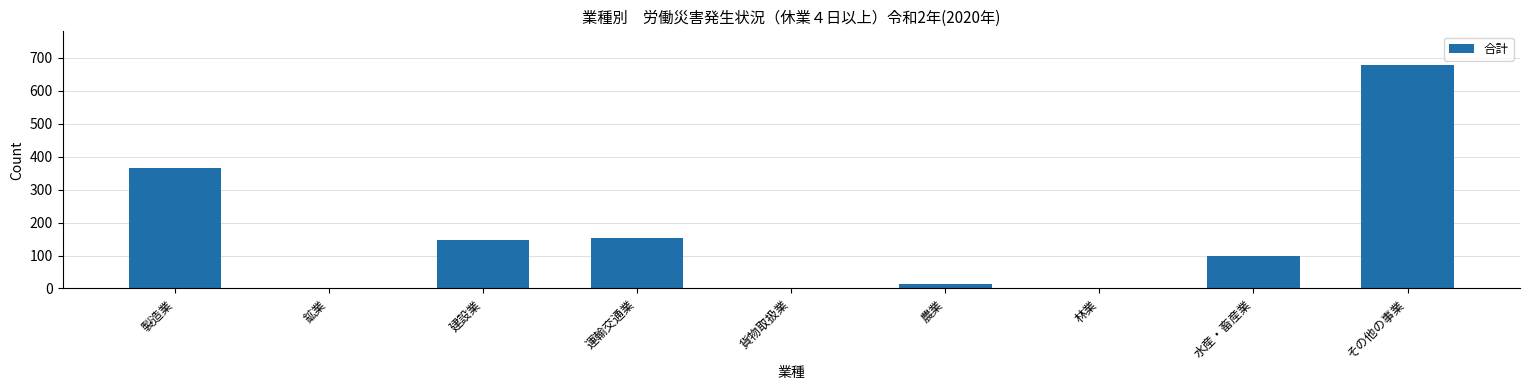

What is the sum of the values at 製造業 and 運輸交通業?

518